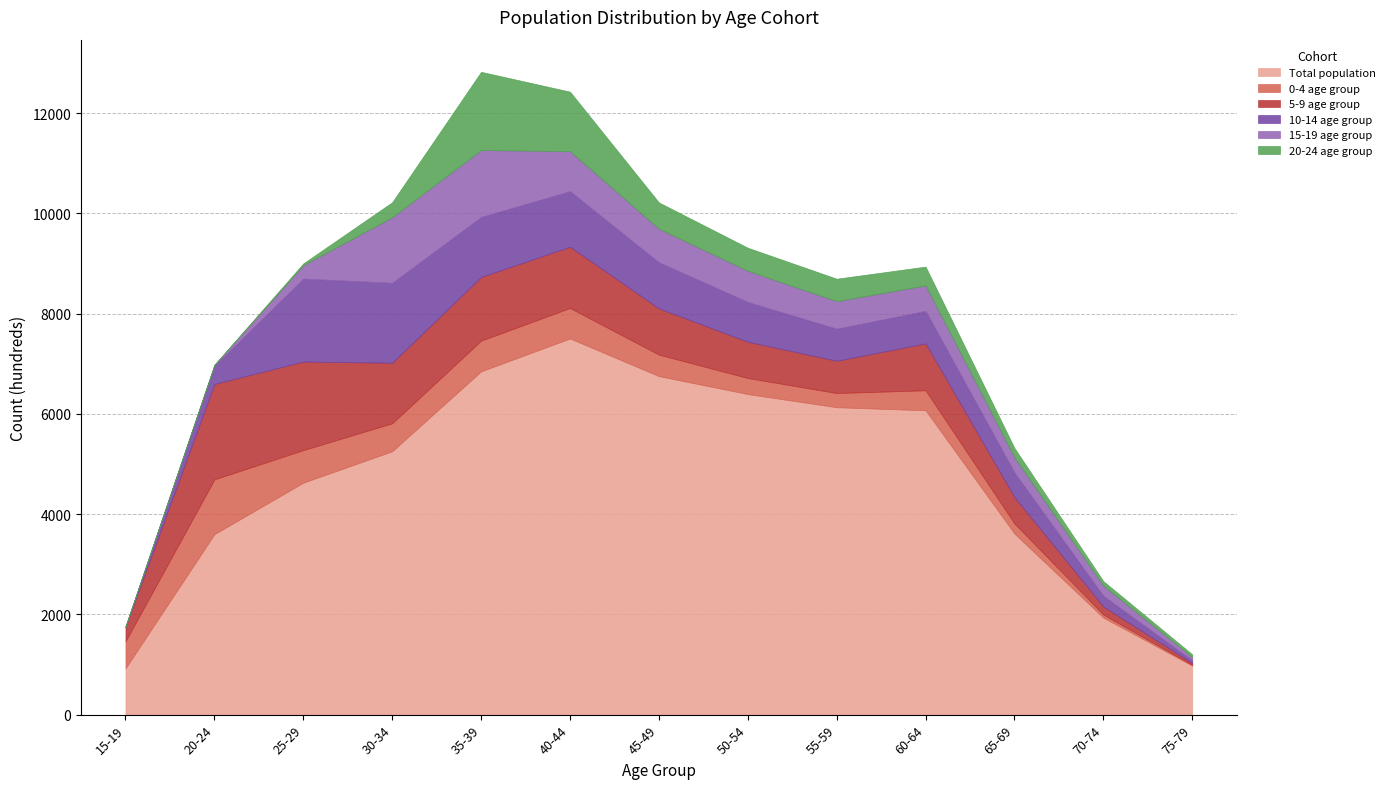

What is the label of the 6th point from the left?

40-44